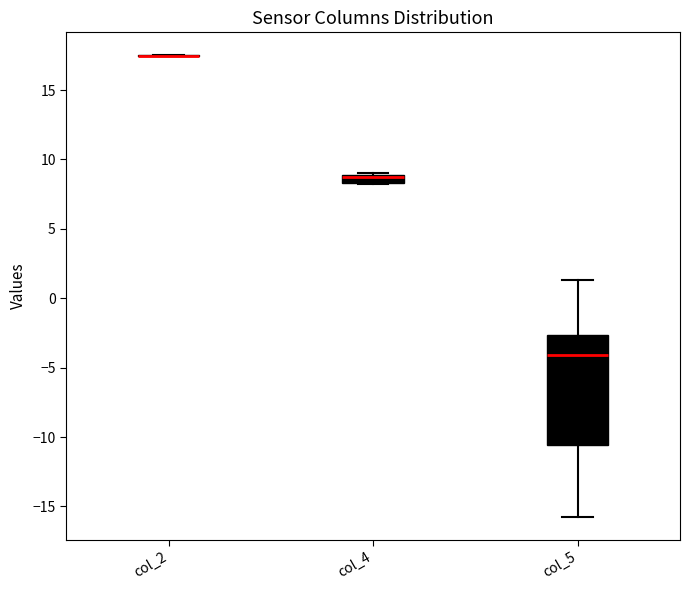

Comparing the boxes themselves (not the whiskers), which one is the tallest?

col_5